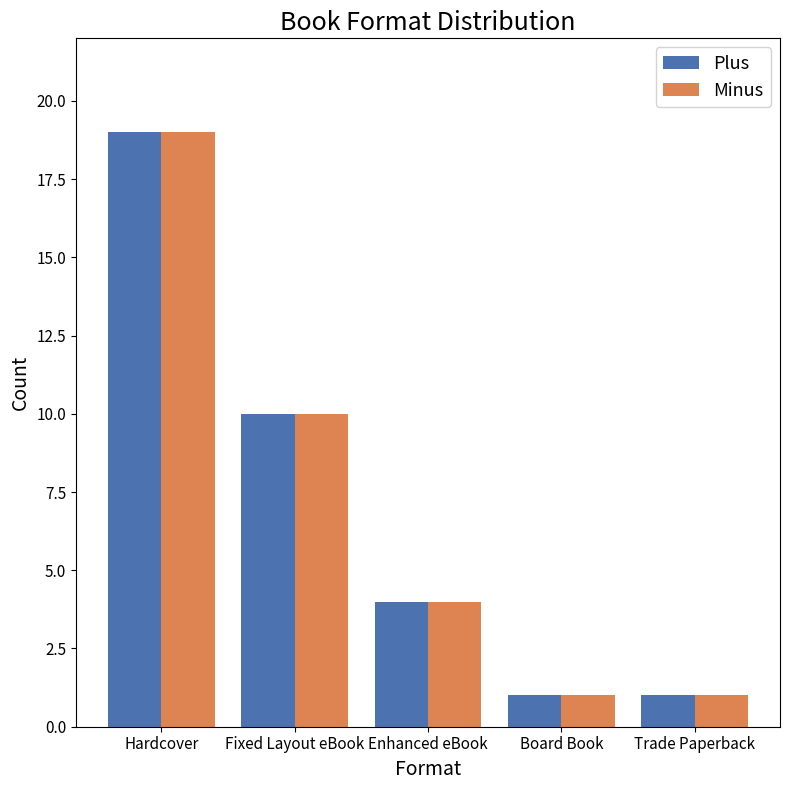

At which category is the sum across all series the highest?

Hardcover